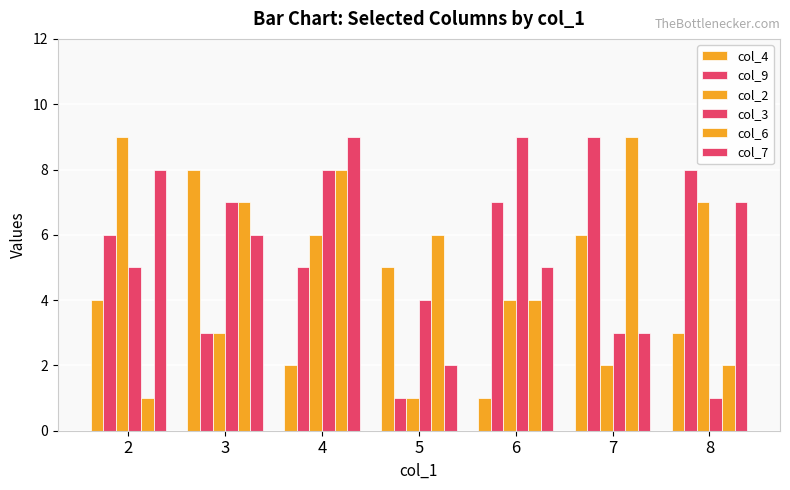

Is the value of col_3 at 3 greater than the value of col_2 at 8?

No